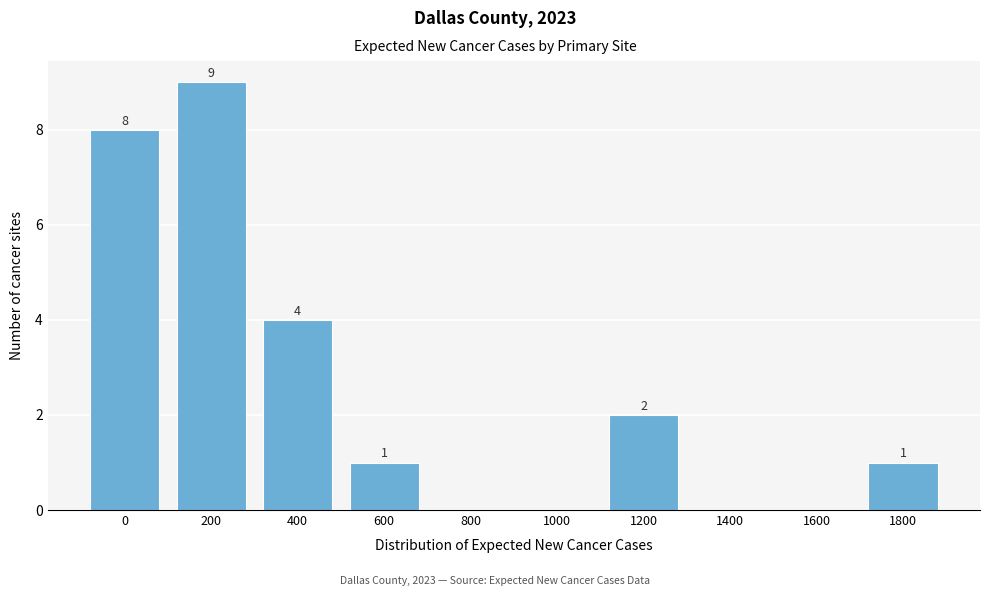

Reading right to left, transcribe all the data shown in this chart.

1800=1	1600=0	1400=0	1200=2	1000=0	800=0	600=1	400=4	200=9	0=8